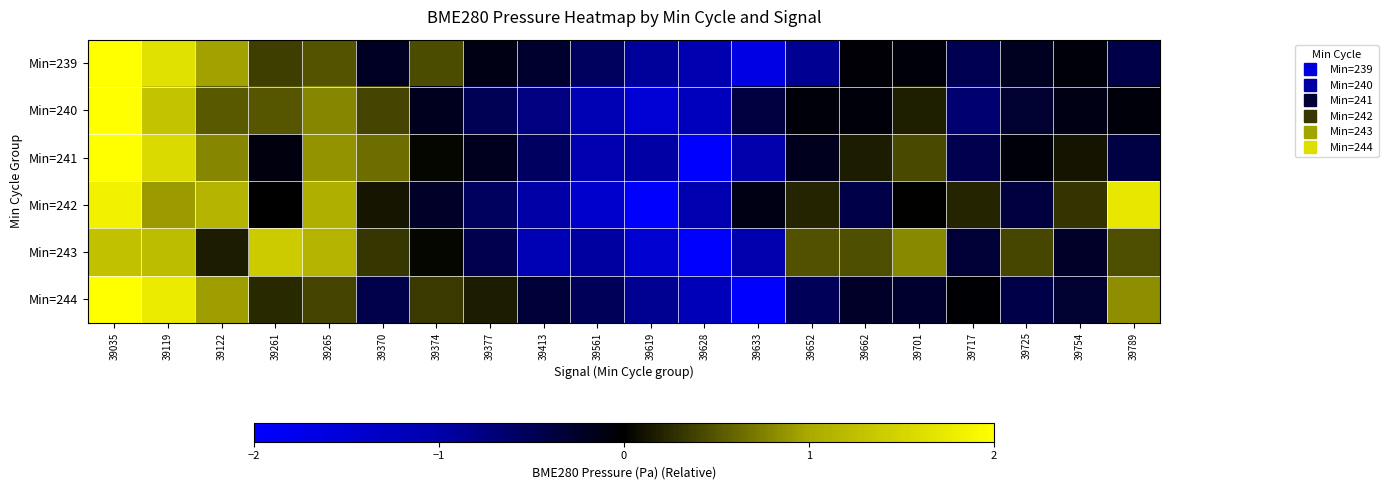

At which category is the sum across all series the highest?

39035